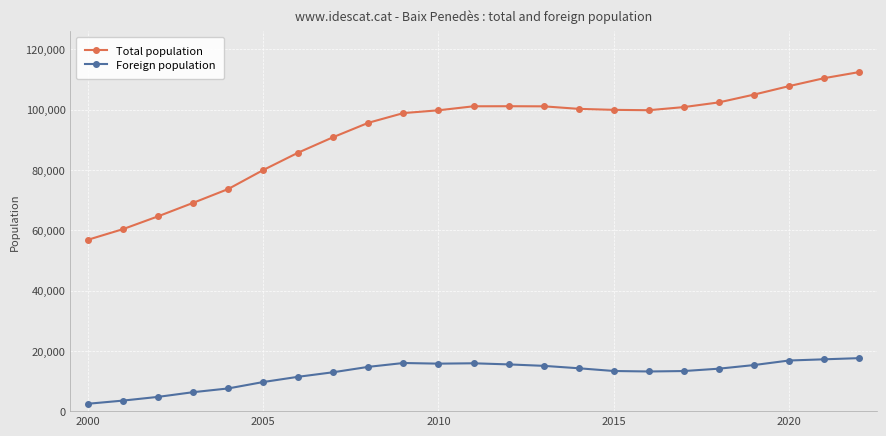

Which series has the largest total across all categories?

Total population